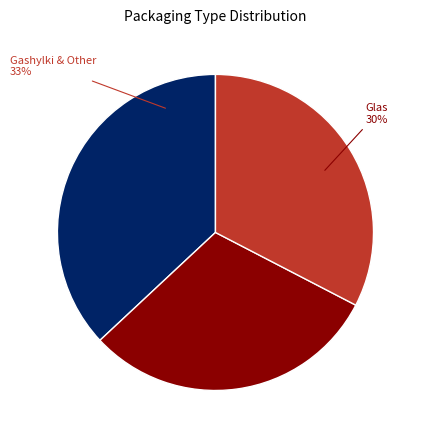

Between Þynnupakkning (other) and Gashylki, which is larger?

Gashylki